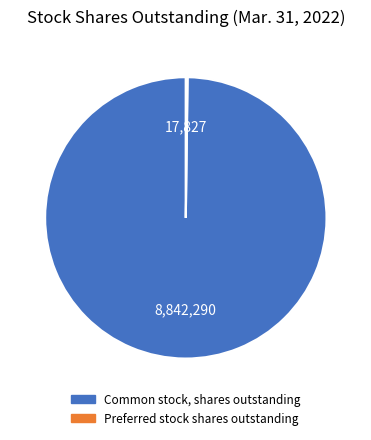

Is there a majority slice in this chart?

Yes